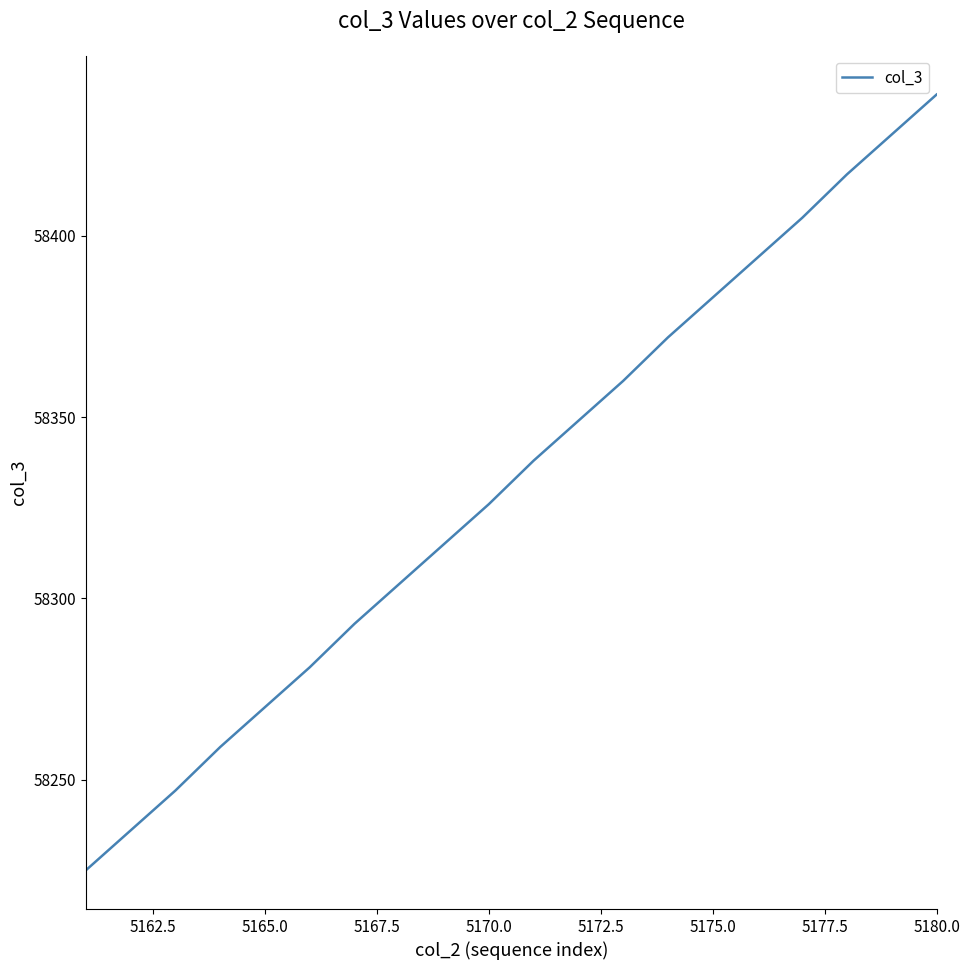

True or false: the data has more than 0 interior local peaks.

False